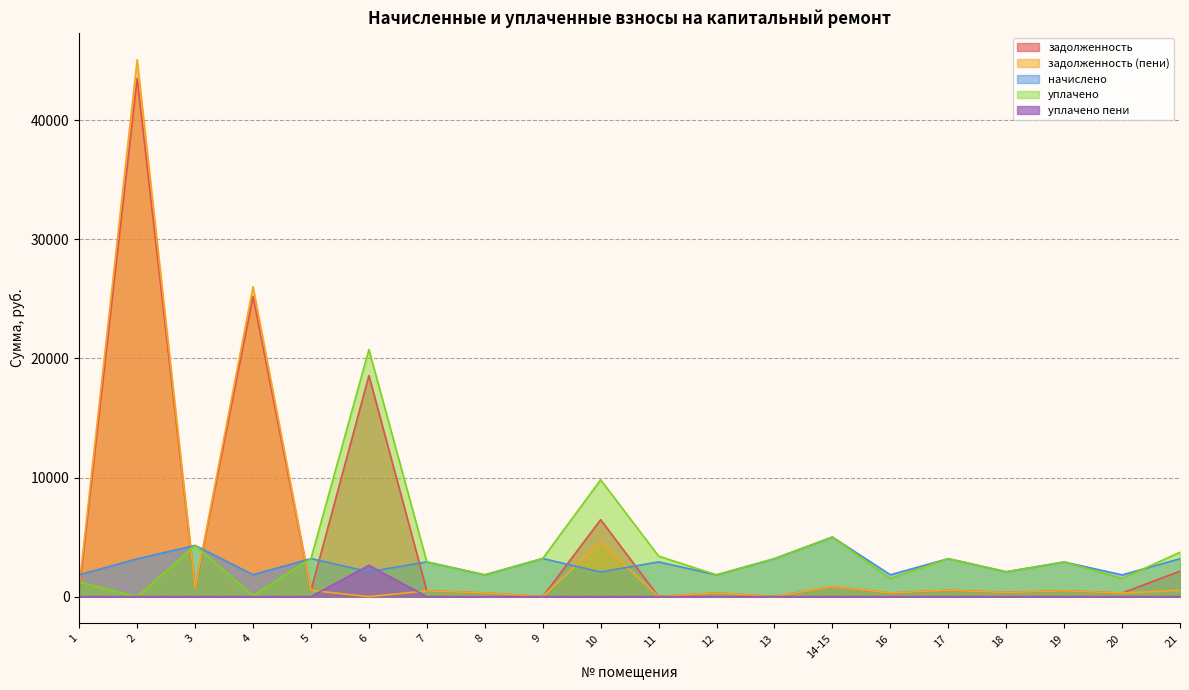

At how many categories does at least one series exceed 22765?

2